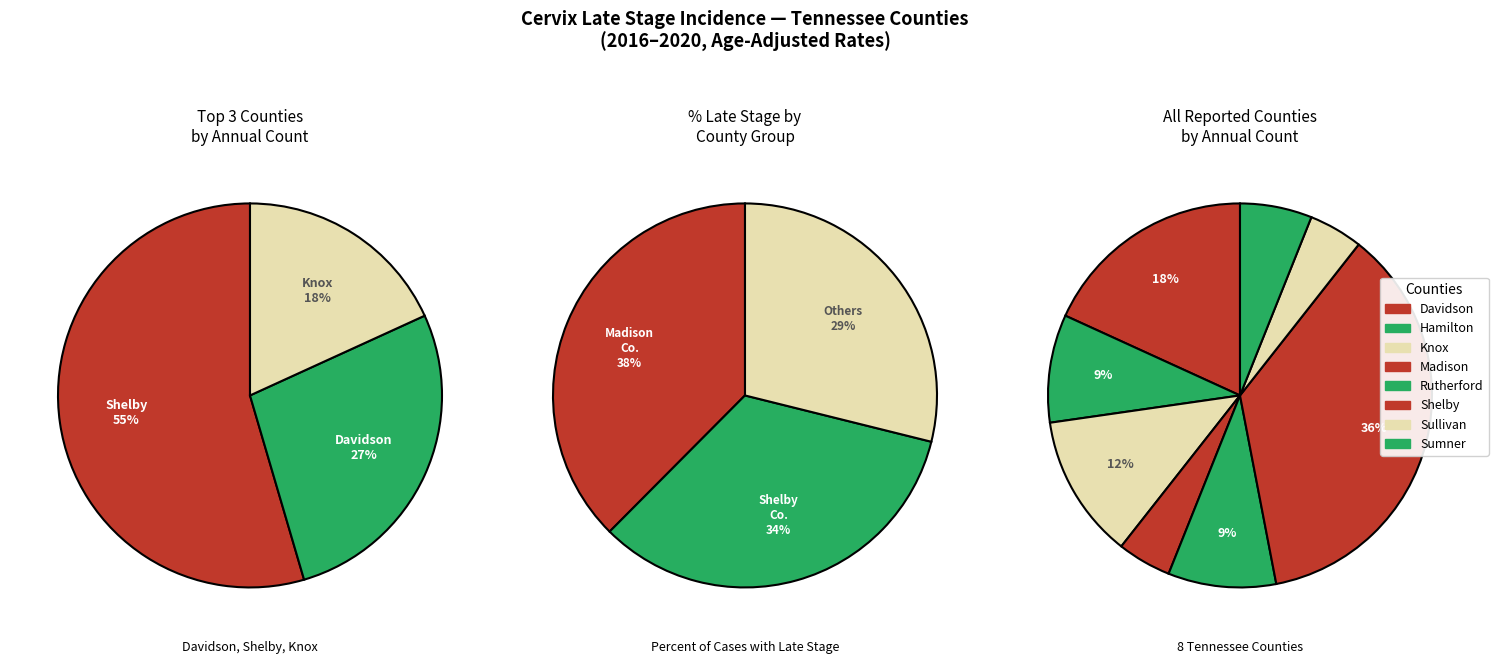

The Knox County slice represents 20% of the pie. True or false?

False